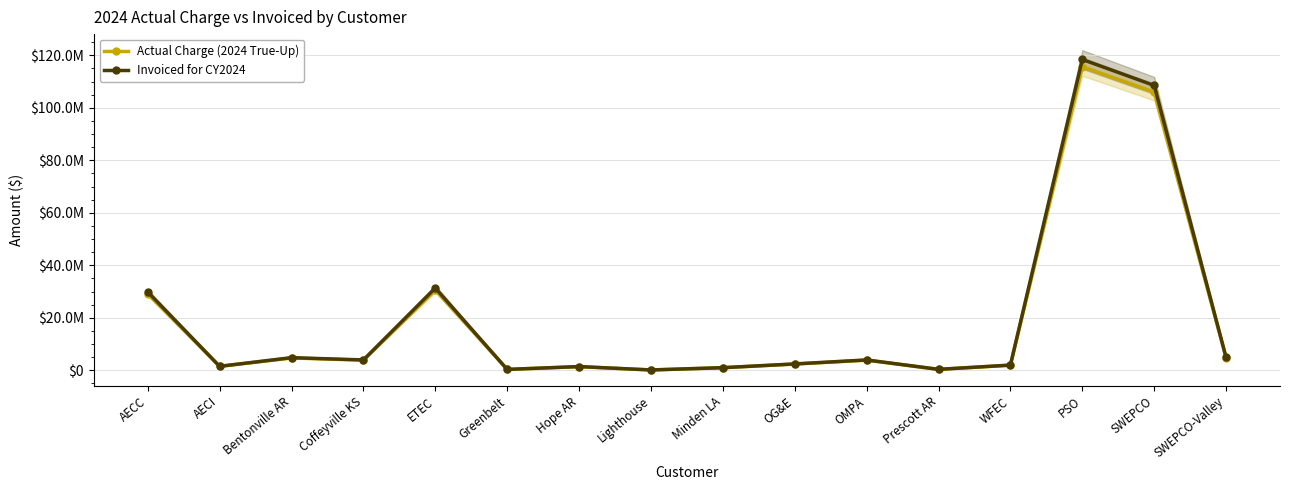

How many values in the Invoiced for CY2024 series exceed 3952956?

8